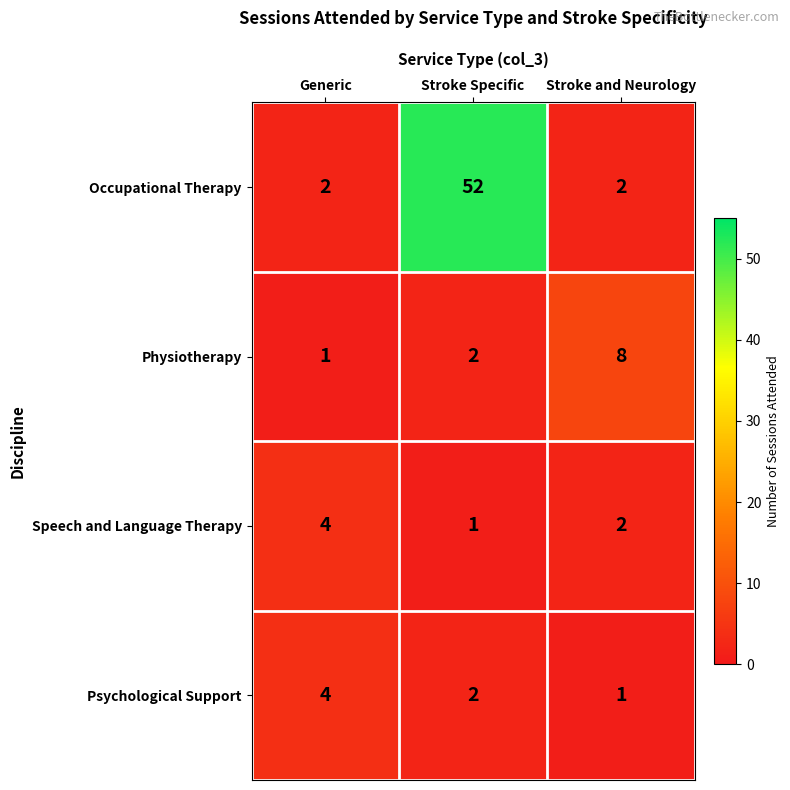

How many Speech and Language Therapy values are between 1 and 4?

3